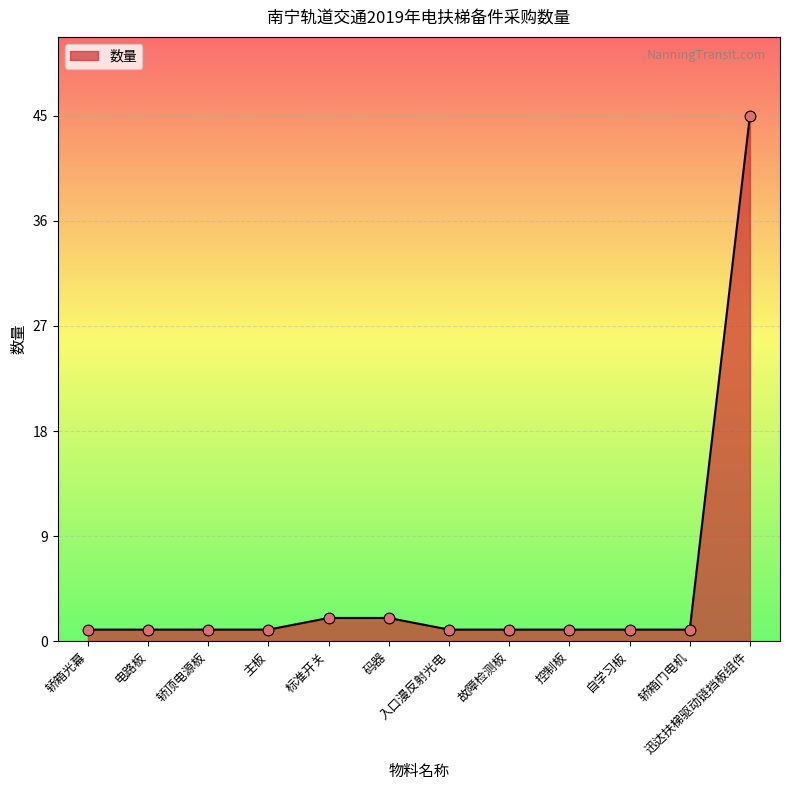

What is the change in value from 电路板 to 码器?

+1